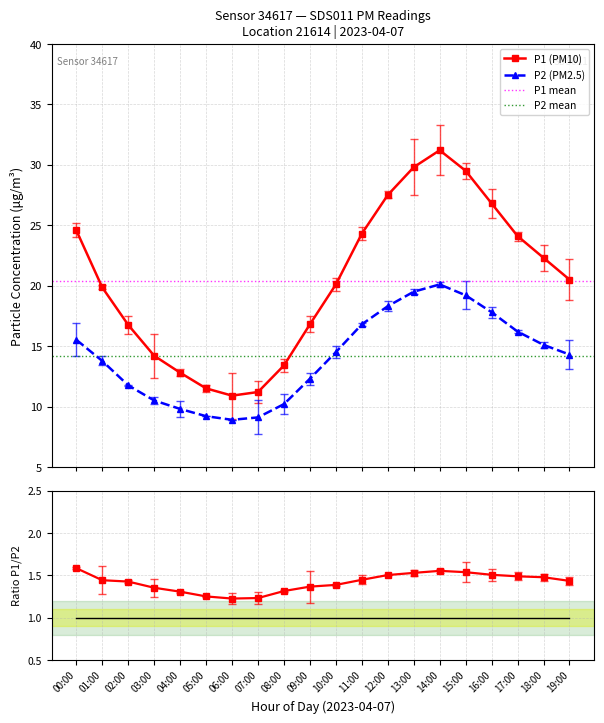

At which label does P1 first exceed 20?

00:00